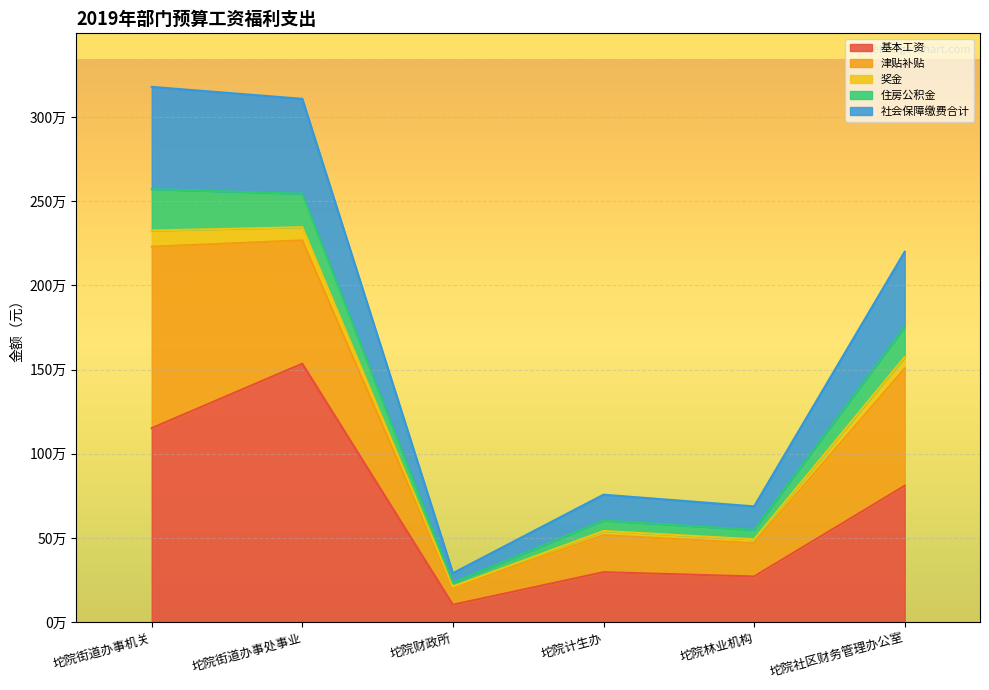

What position from the left is 坨院林业机构?

5